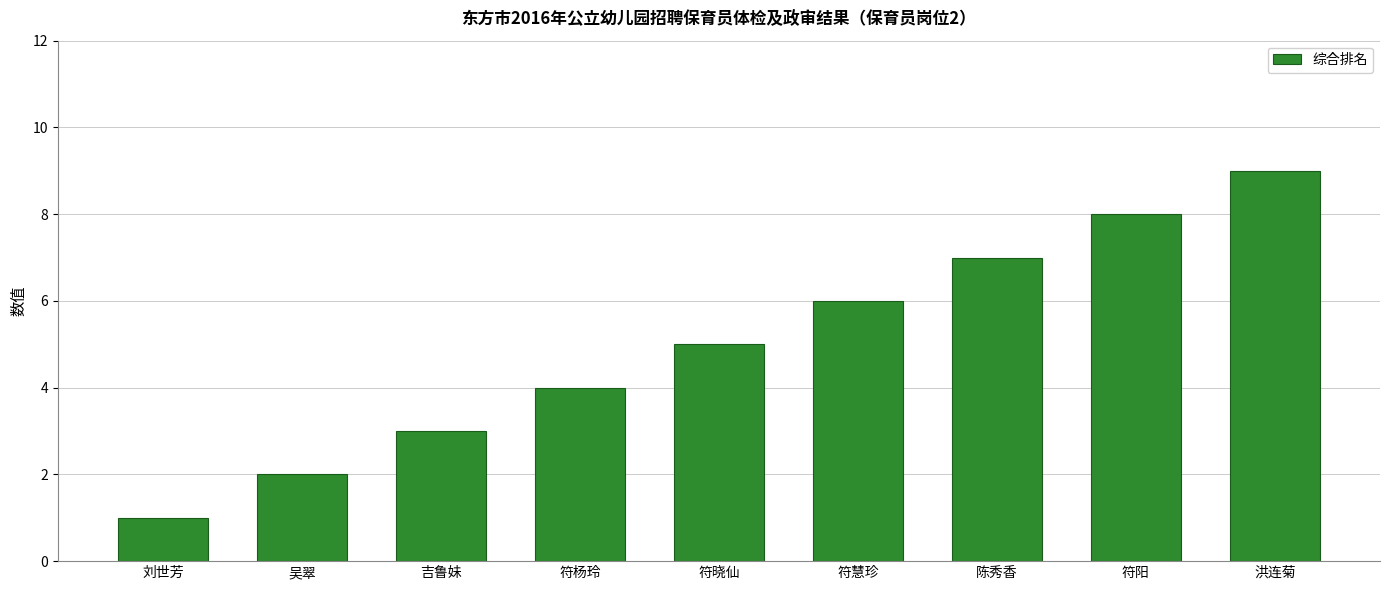

Reading right to left, extract all data points from this chart.

9	8	7	6	5	4	3	2	1